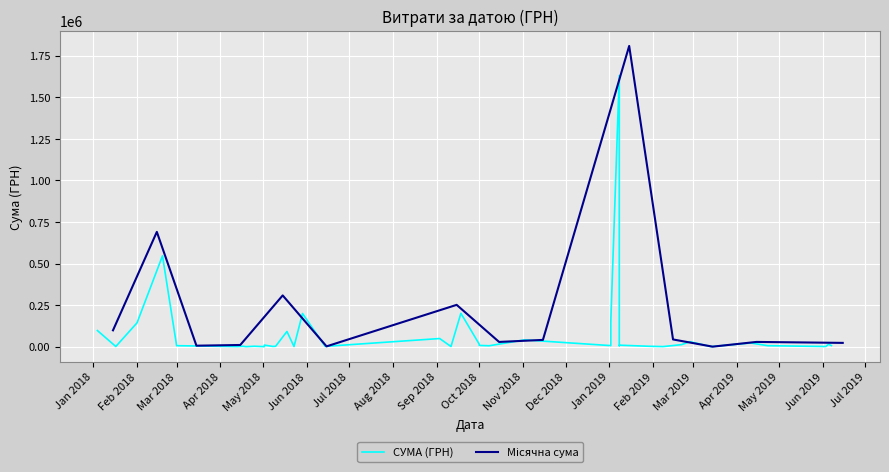

How many values are below 6863?

20